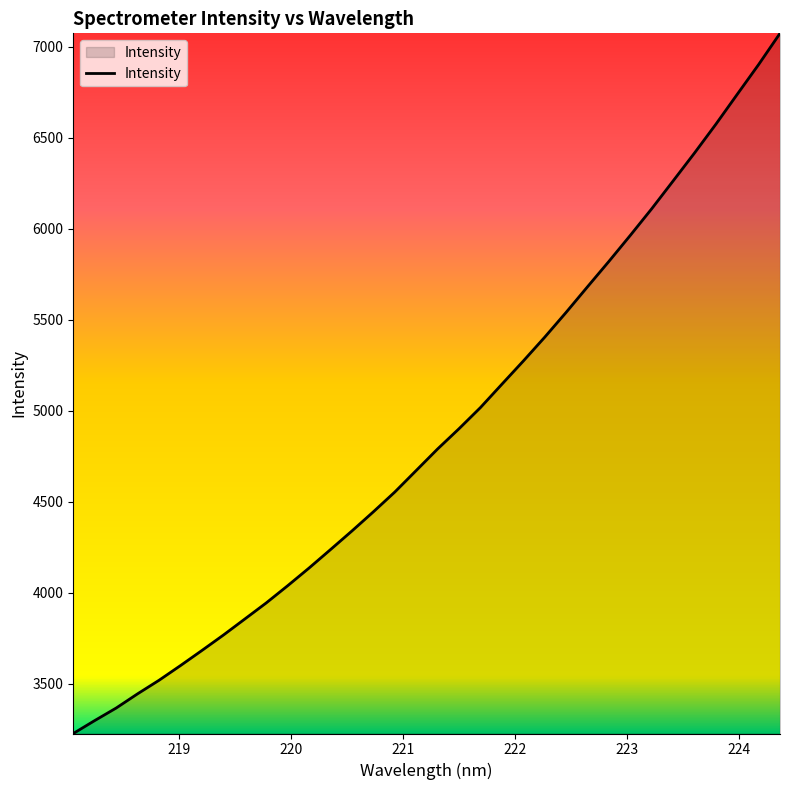

What is the difference between the maximum and minimum values?

3846.7